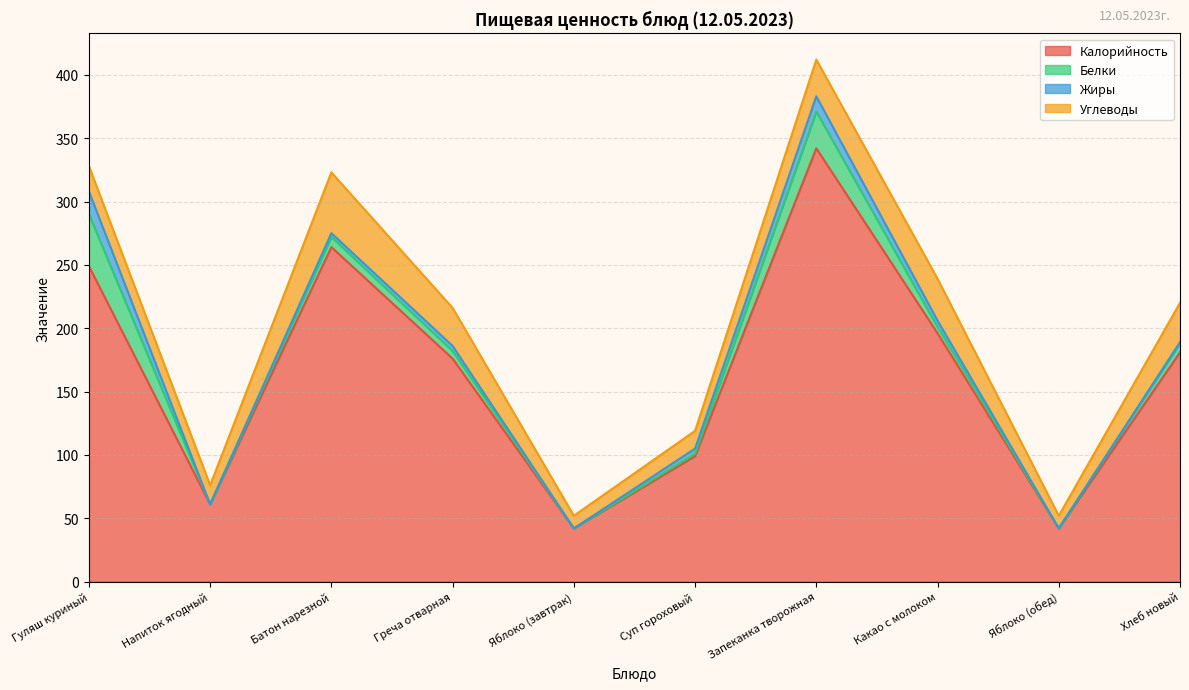

What is the label of the 4th point from the left?

Греча отварная